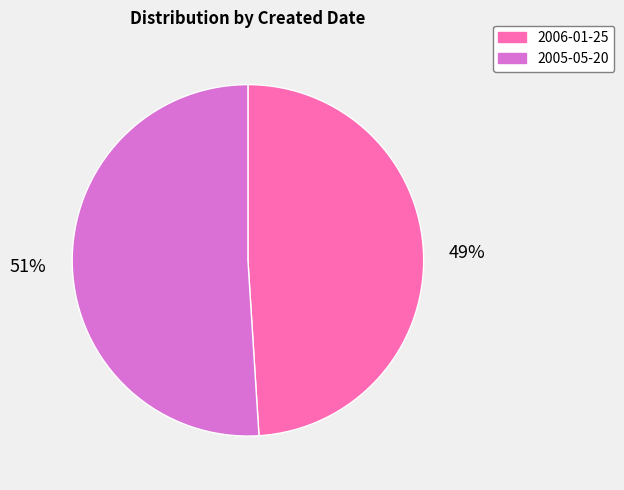

Is 2005-05-20 the majority of the pie?

Yes